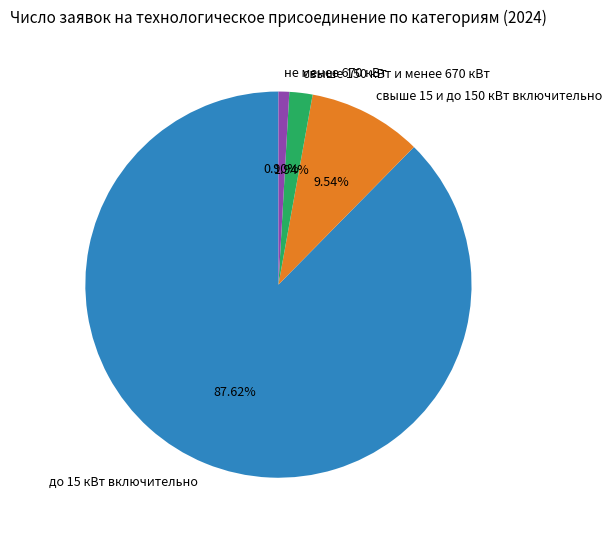

Count the number of slices in the pie.

4